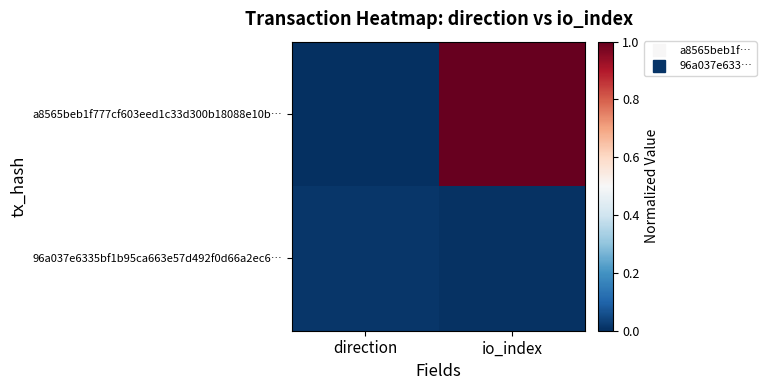

Reading right to left, extract all data points from this chart.

a8565beb1f777cf603eed1c33d300b18088e10b…: io_index=1.0	direction=0.0
96a037e6335bf1b95ca663e57d492f0d66a2ec6…: io_index=0.0	direction=0.0